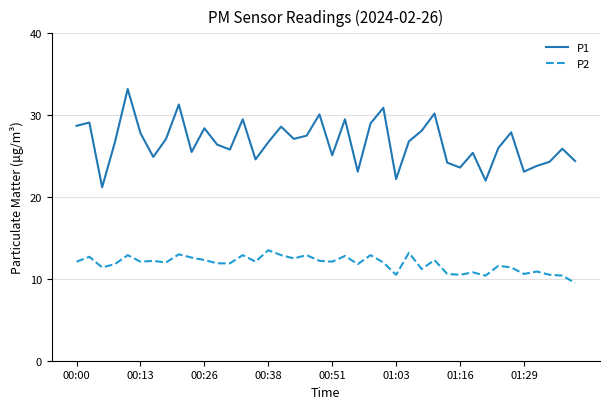

What is the lowest value of the P1 series?

21.2